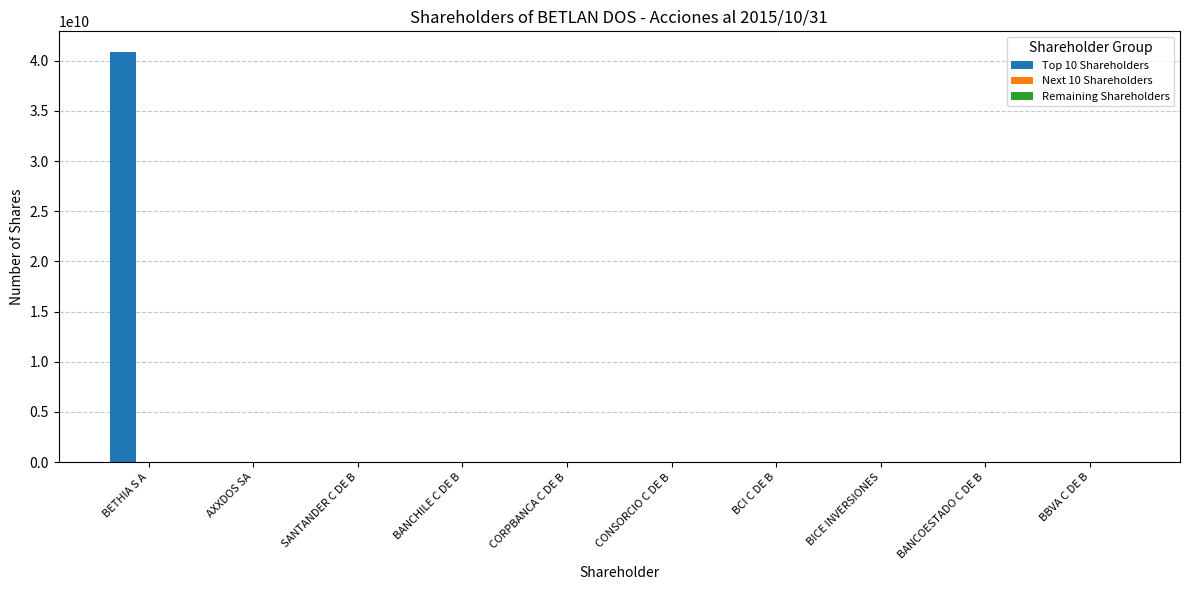

Which label corresponds to the largest value in the chart?

BETHIA S A